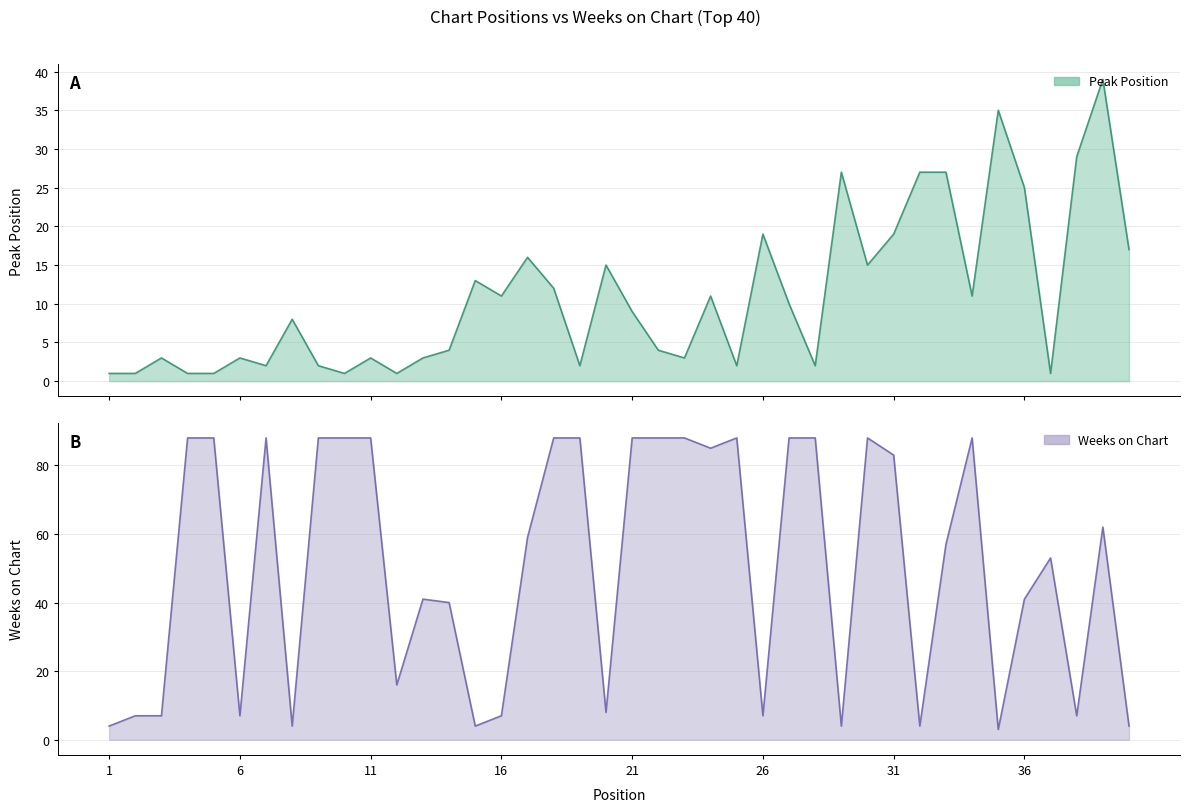

True or false: Weeks on Chart has more than 0 interior local peaks.

True